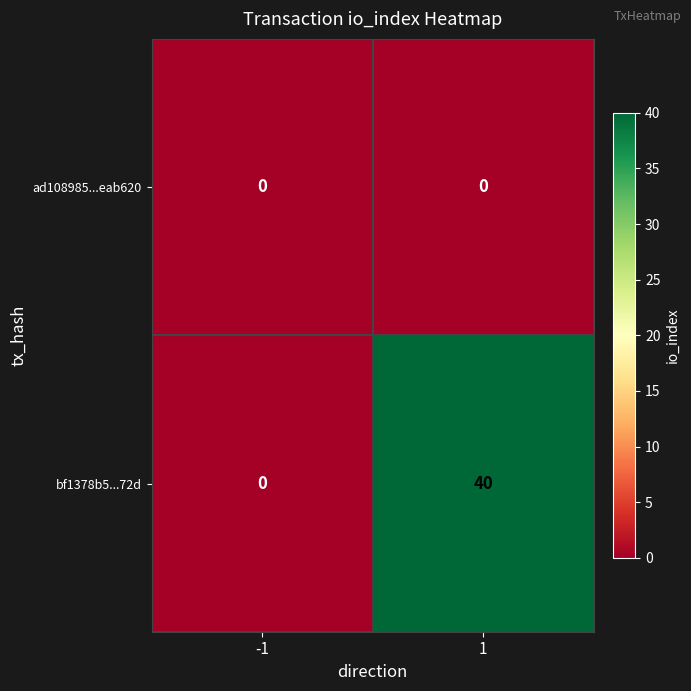

What is the greatest value displayed?

40